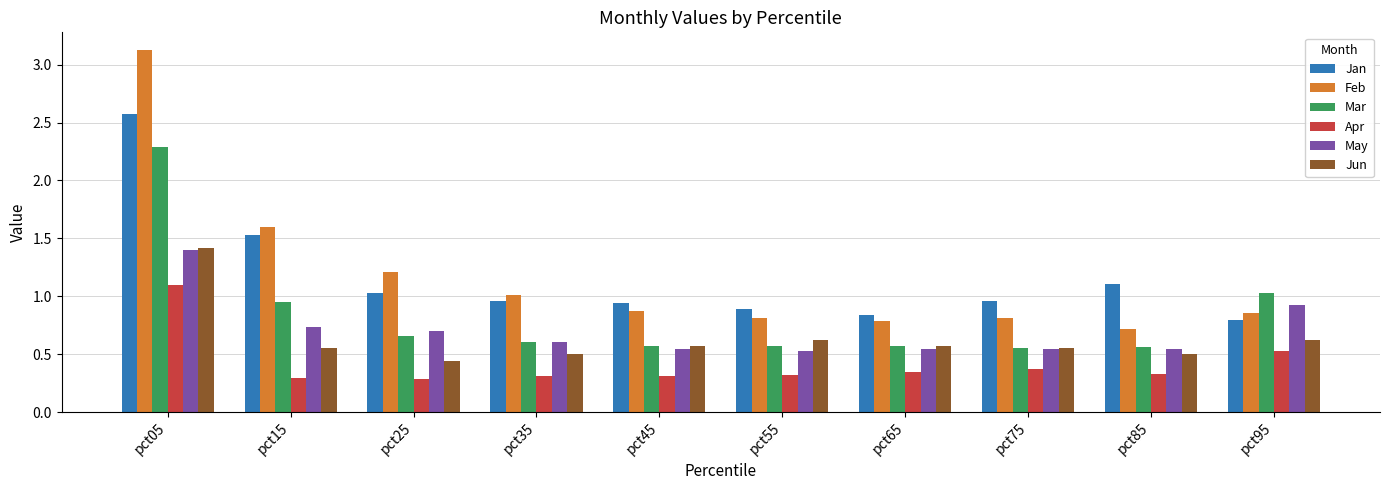

How many groups of bars are there?

10